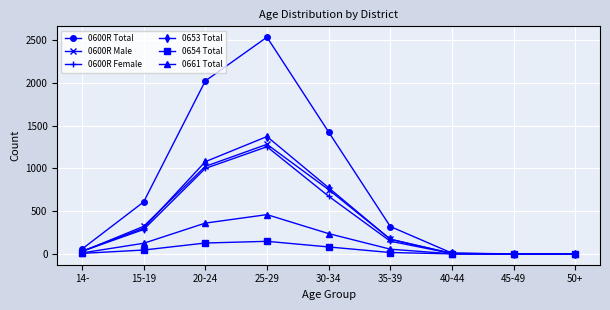

Which series has the largest total across all categories?

0600R Total